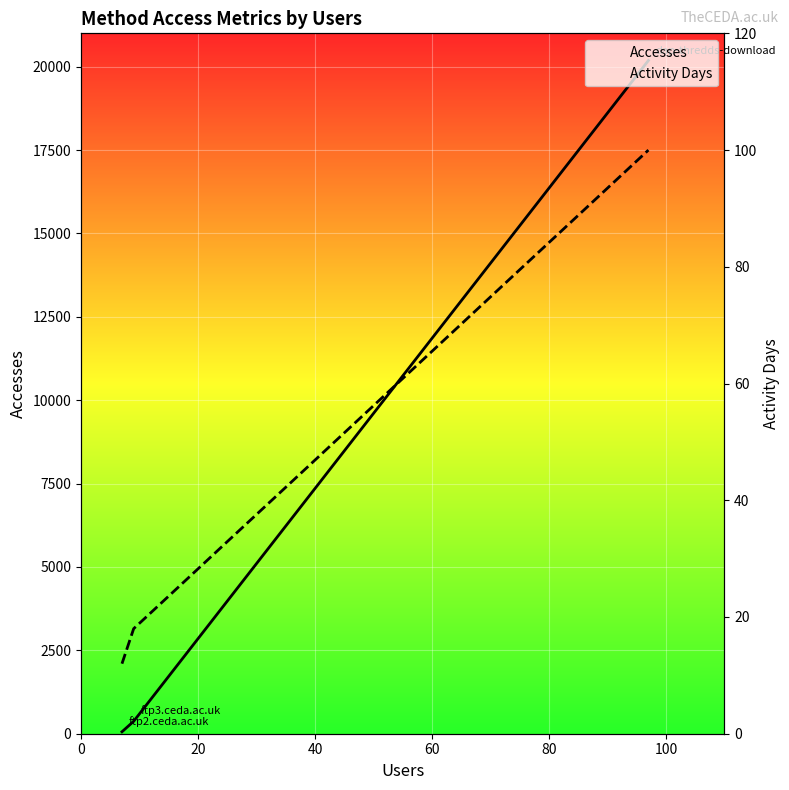

What is the average value of the Activity Days series?

43